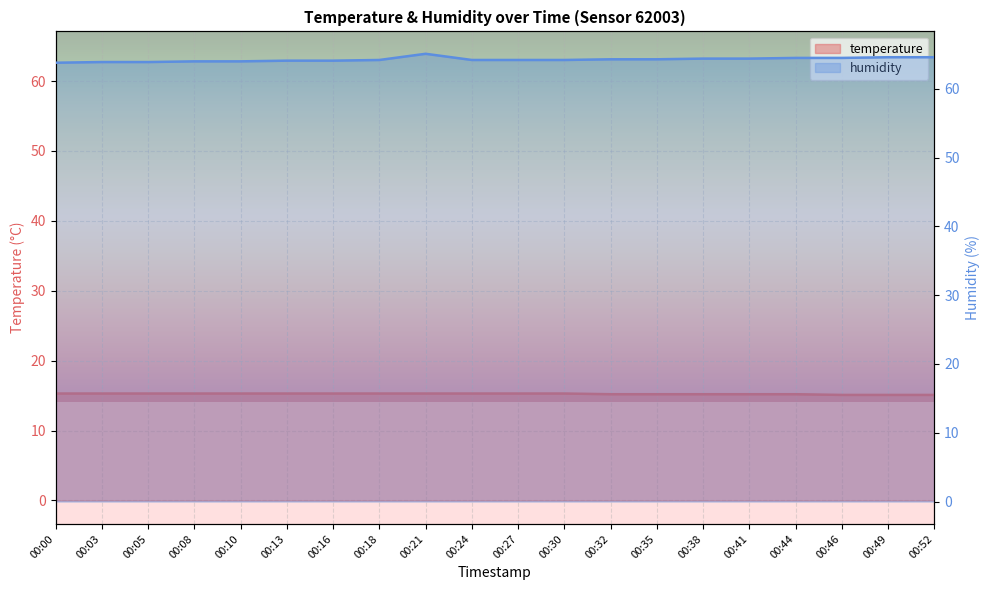

What is the sum of all temperature values?

304.9